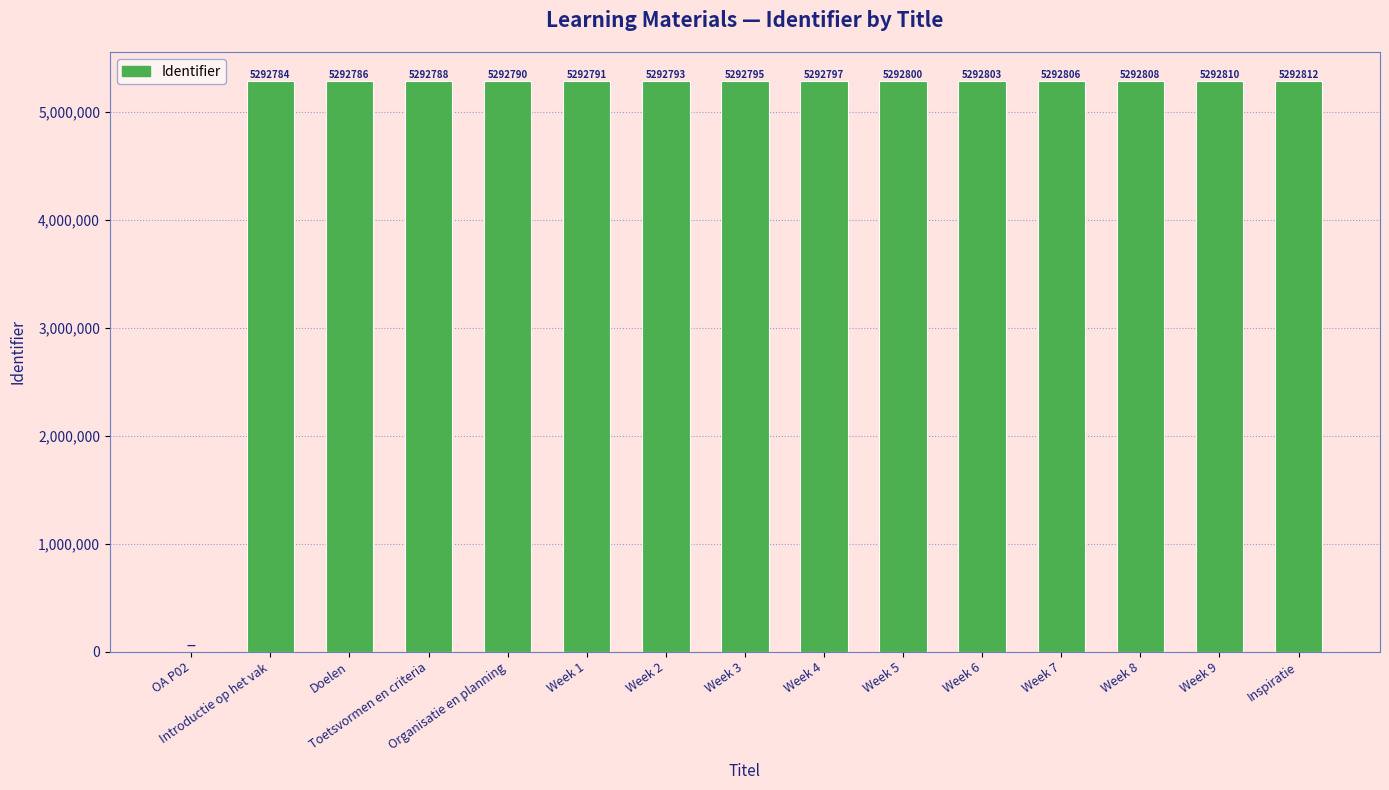

Reading left to right, list all the values displayed in this chart.

OA P02=0	Introductie op het vak=5292784	Doelen=5292786	Toetsvormen en criteria=5292788	Organisatie en planning=5292790	Week 1=5292791	Week 2=5292793	Week 3=5292795	Week 4=5292797	Week 5=5292800	Week 6=5292803	Week 7=5292806	Week 8=5292808	Week 9=5292810	Inspiratie=5292812